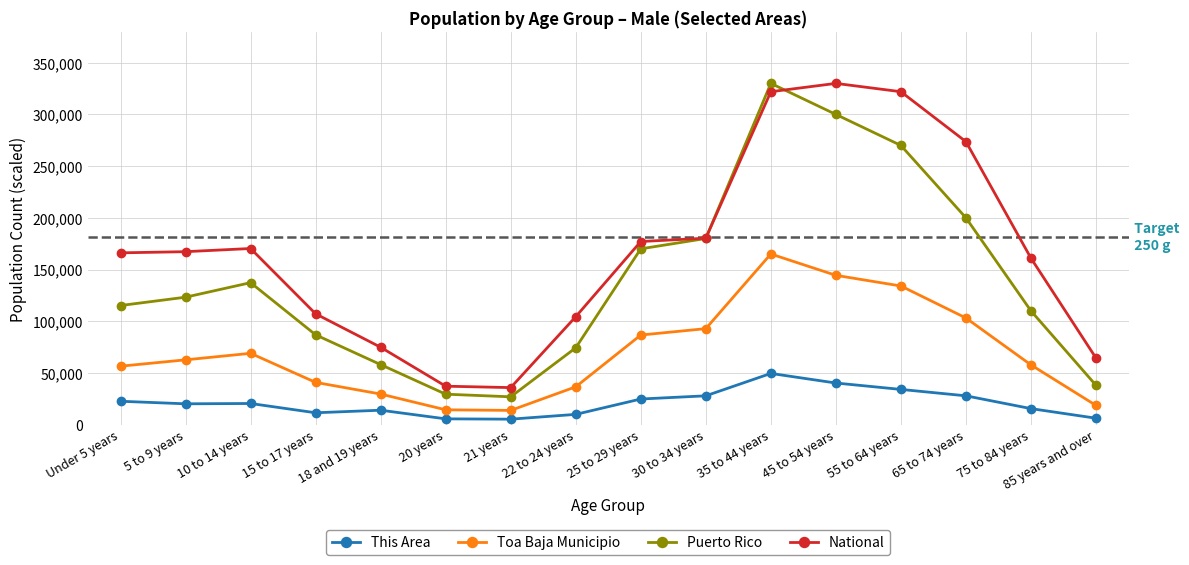

True or false: Toa Baja Municipio and National cross at least once.

False